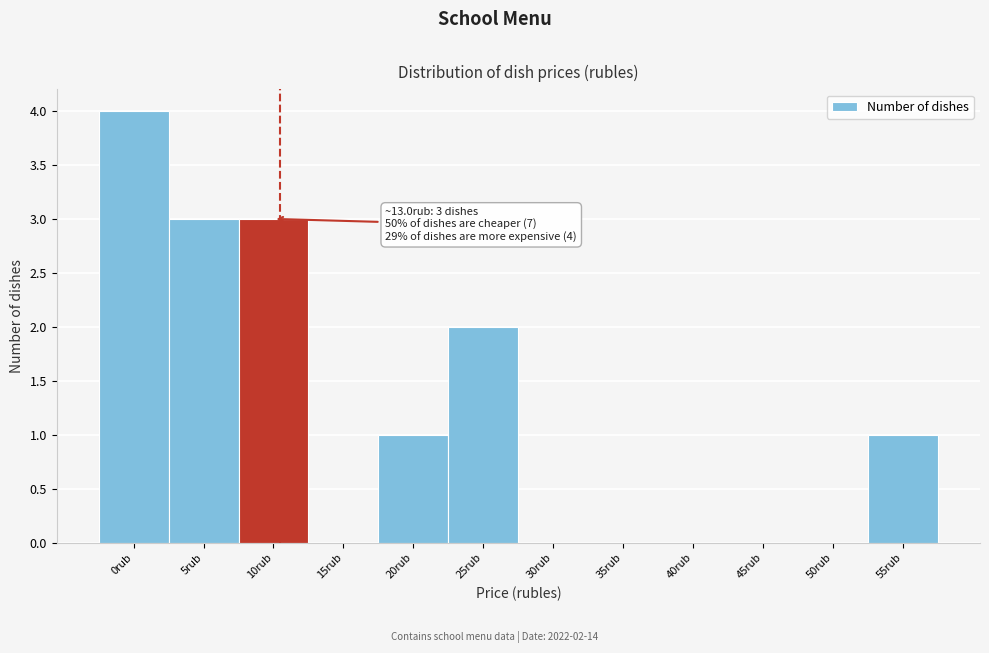

Reading left to right, what are all the values shown in this chart?

0rub=4	5rub=3	10rub=3	15rub=0	20rub=1	25rub=2	30rub=0	35rub=0	40rub=0	45rub=0	50rub=0	55rub=1